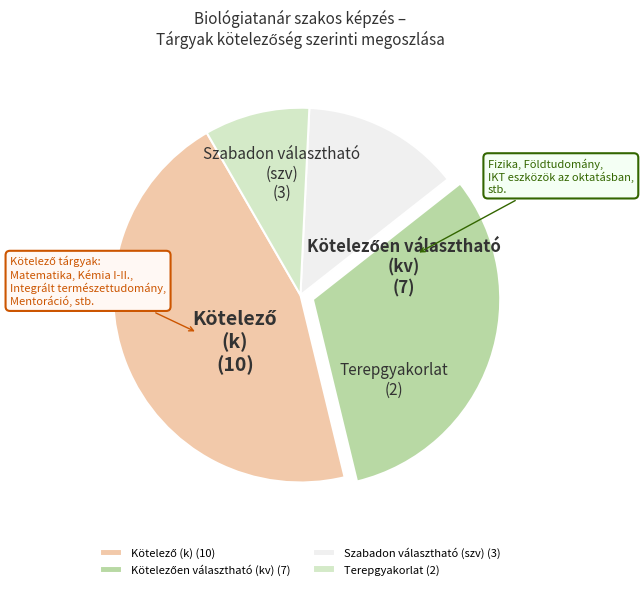

Is there a majority slice in this chart?

No